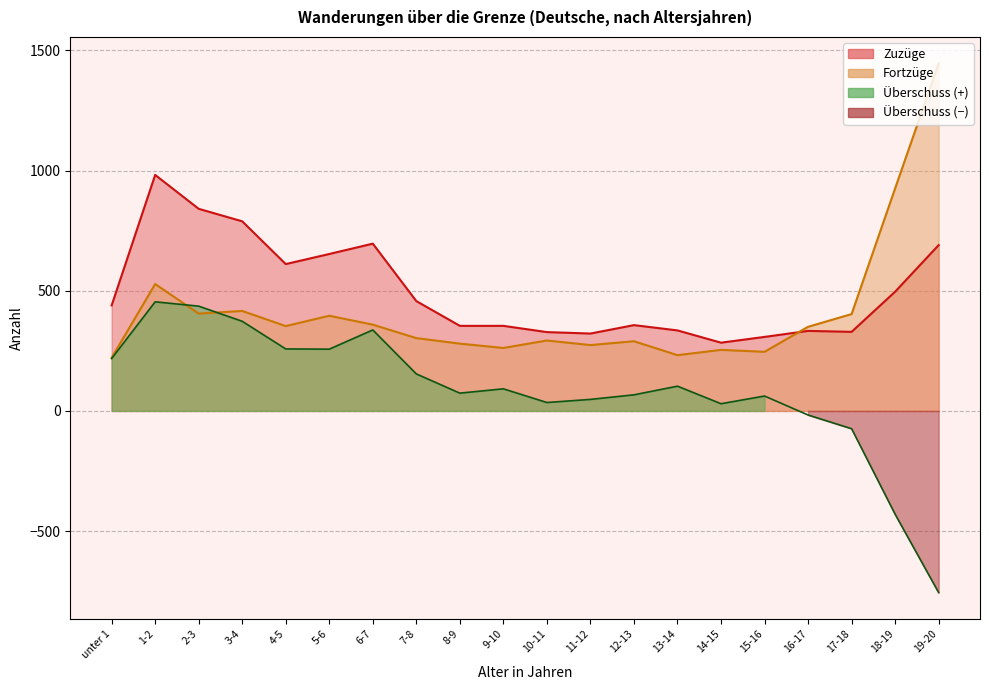

Rank the series by their average value, from highest to lowest.

Zuzüge, Fortzüge, Überschuss